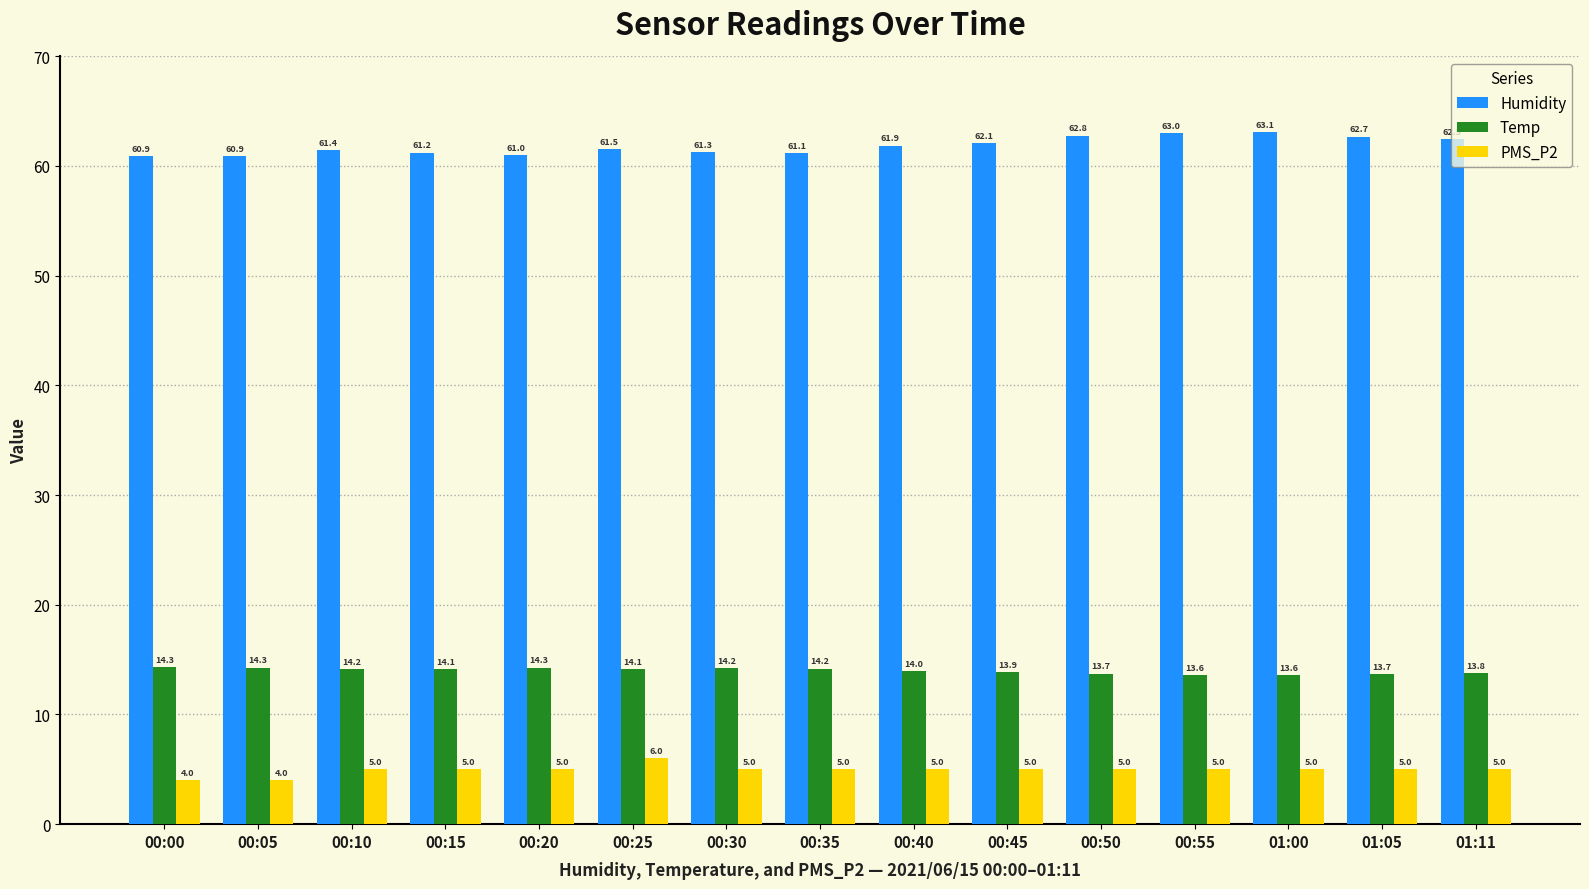

Rank the series at 01:05 from lowest to highest value.

PMS_P2, Temp, Humidity